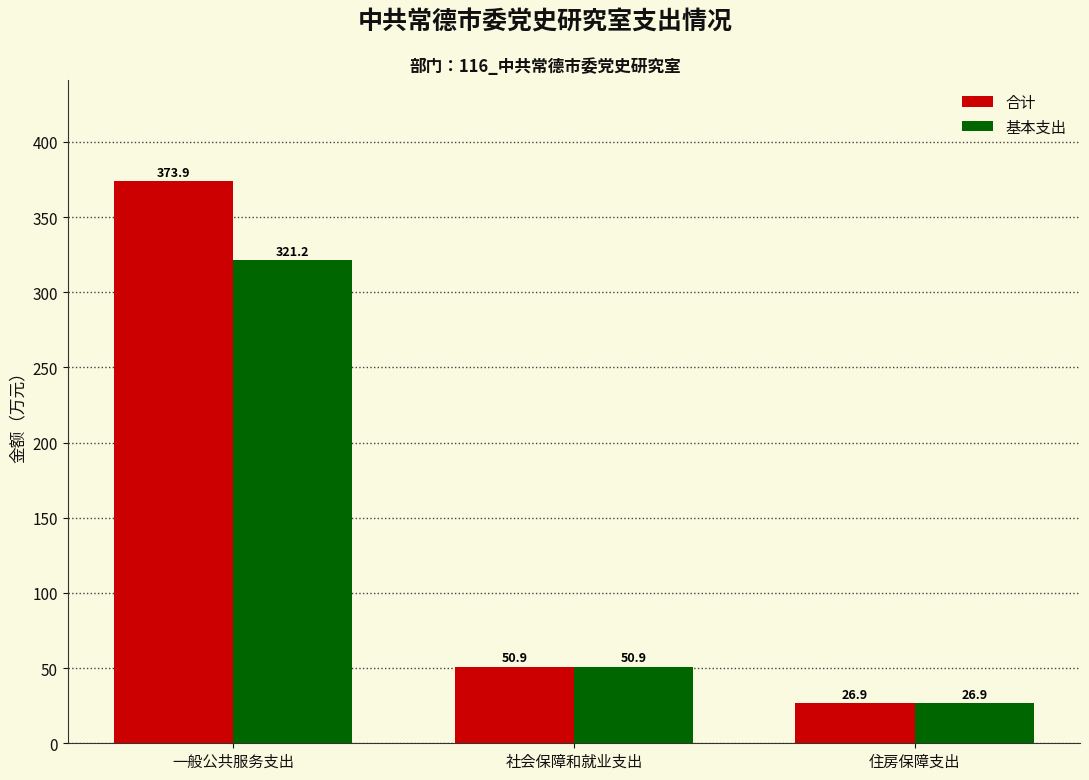

How many values in the 合计 series exceed 50?

2